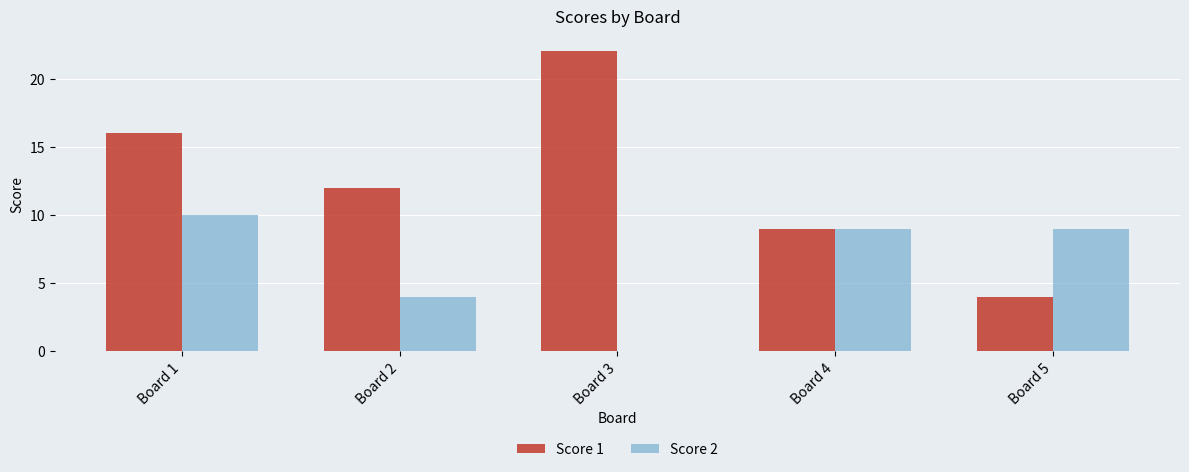

Count the number of categories in the chart.

5